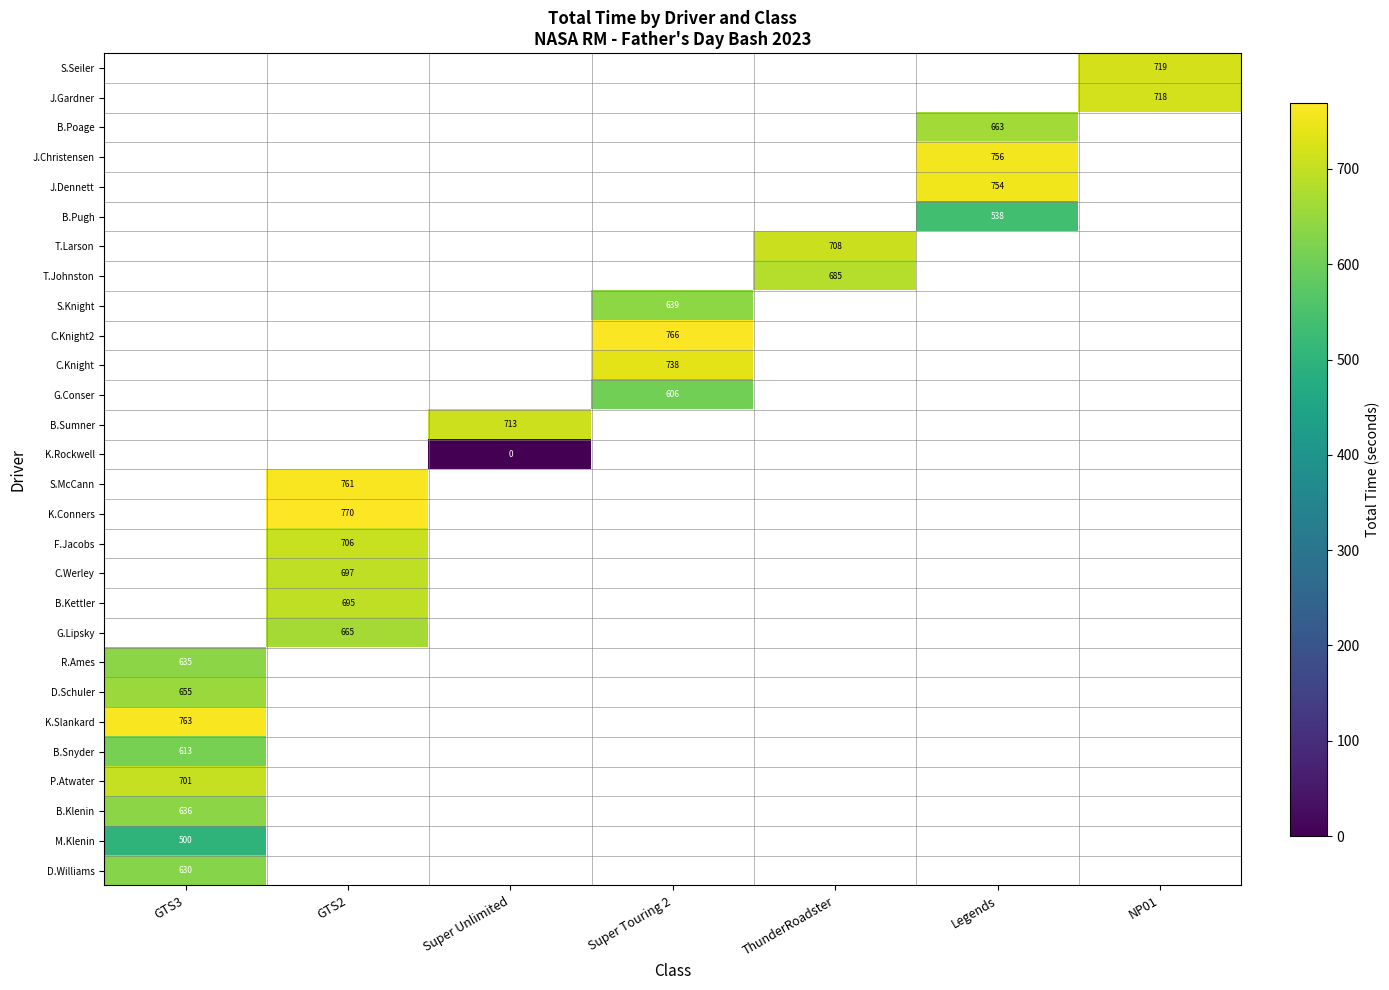

At which label does K.Conners reach its minimum?

GTS3